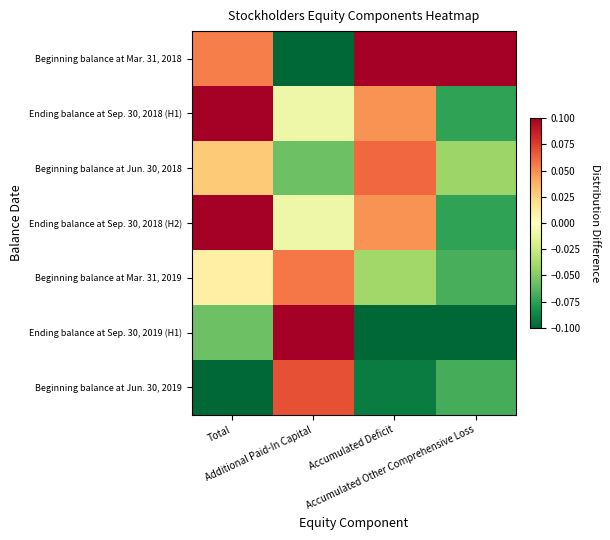

Reading right to left, list all the values displayed in this chart.

Beginning balance at Mar. 31, 2018: Accumulated Other Comprehensive Loss=0.1	Accumulated Deficit=0.1	Additional Paid-In Capital=-0.1	Total=0.1
Ending balance at Sep. 30, 2018 (H1): Accumulated Other Comprehensive Loss=-0.1	Accumulated Deficit=0.0	Additional Paid-In Capital=-0.0	Total=0.1
Beginning balance at Jun. 30, 2018: Accumulated Other Comprehensive Loss=-0.0	Accumulated Deficit=0.1	Additional Paid-In Capital=-0.1	Total=0.0
Ending balance at Sep. 30, 2018 (H2): Accumulated Other Comprehensive Loss=-0.1	Accumulated Deficit=0.0	Additional Paid-In Capital=-0.0	Total=0.1
Beginning balance at Mar. 31, 2019: Accumulated Other Comprehensive Loss=-0.1	Accumulated Deficit=-0.0	Additional Paid-In Capital=0.1	Total=0.0
Ending balance at Sep. 30, 2019 (H1): Accumulated Other Comprehensive Loss=-0.1	Accumulated Deficit=-0.1	Additional Paid-In Capital=0.1	Total=-0.1
Beginning balance at Jun. 30, 2019: Accumulated Other Comprehensive Loss=-0.1	Accumulated Deficit=-0.1	Additional Paid-In Capital=0.1	Total=-0.1